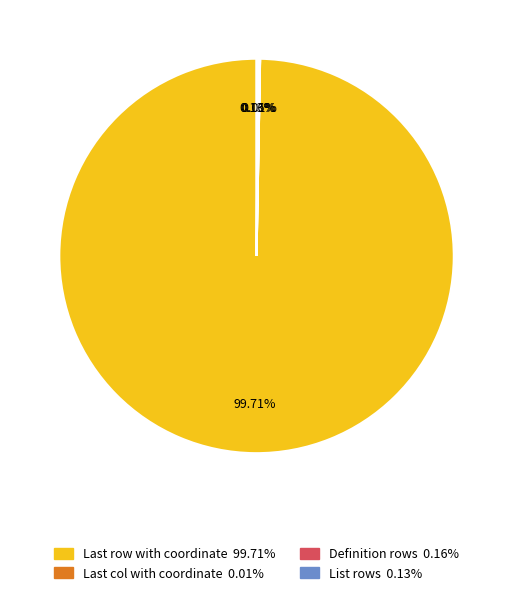

What is the largest slice in the pie chart?

Last row with coordinate